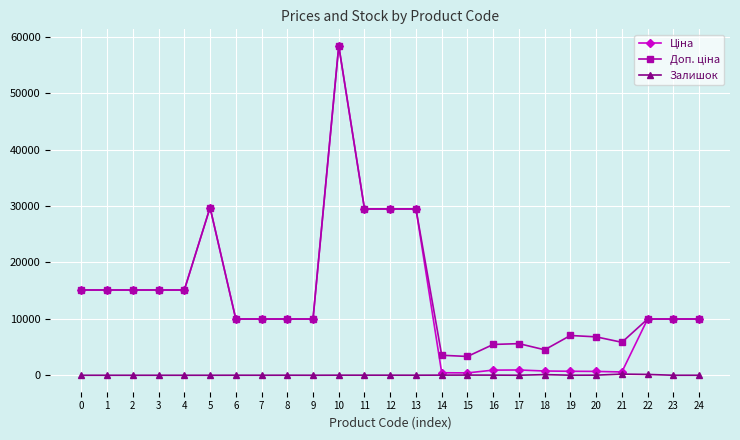

What is the difference between the highest and lowest values at 4?

15120.0